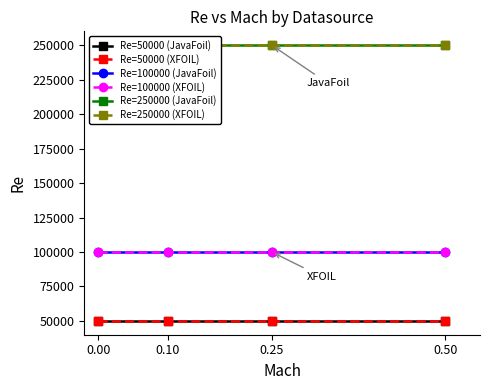

What is the difference between the highest and lowest values at 0.25?

200000